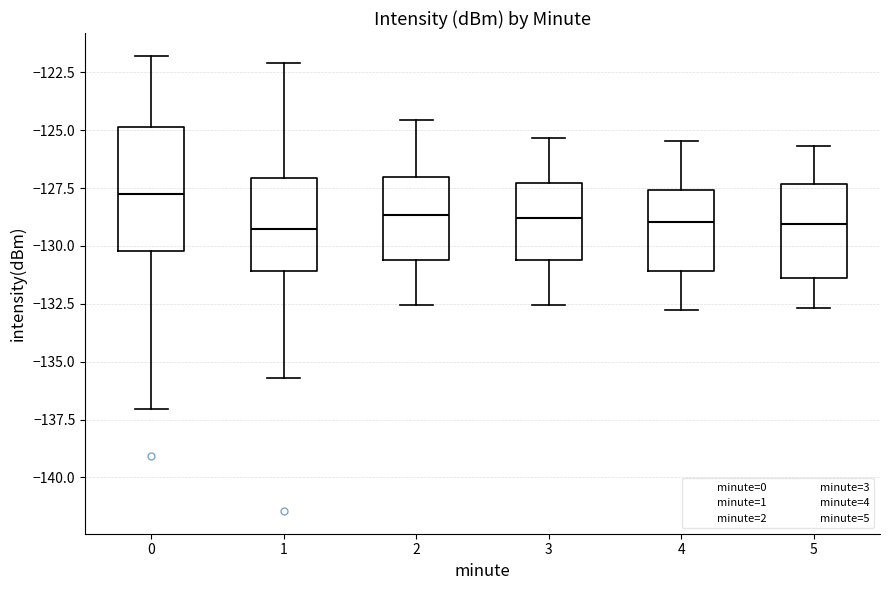

Which box is the tallest, from its lower edge to its upper edge?

0